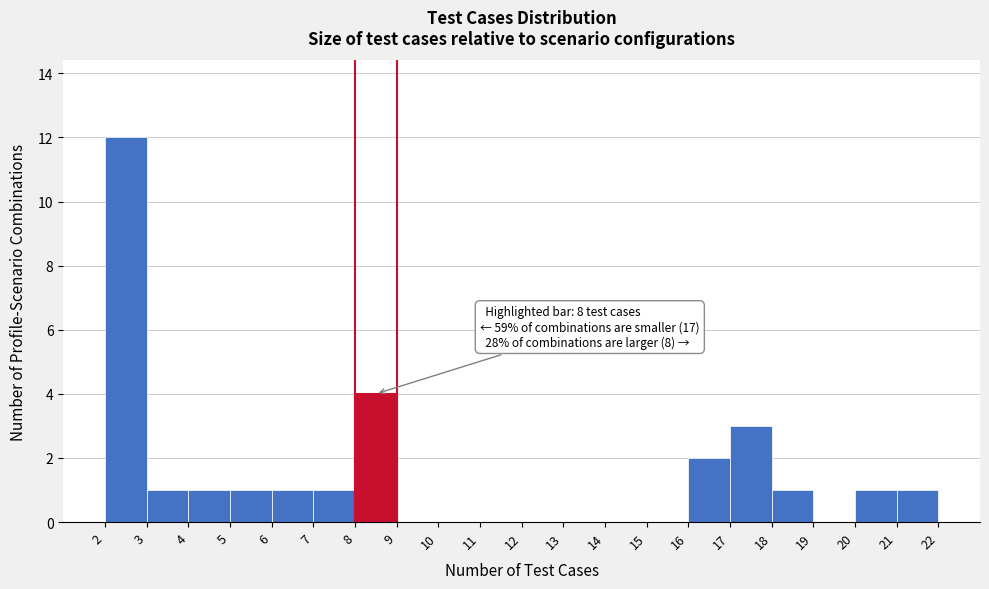

Over which range of the x-axis is the bar tallest?

2 to 3